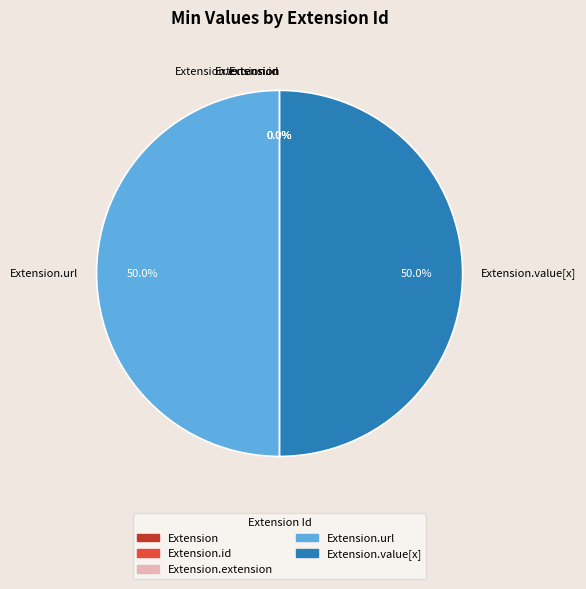

What is the largest slice in the pie chart?

Extension.url